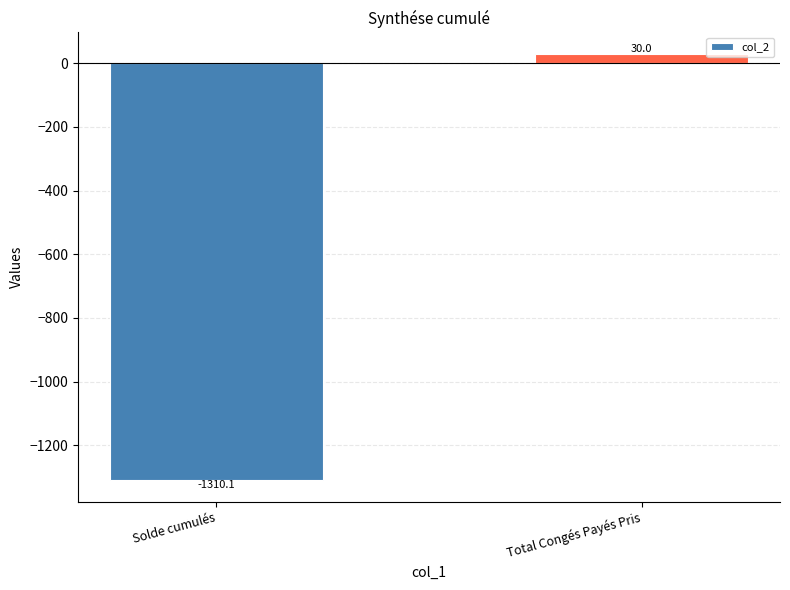

Rank the categories by value from highest to lowest.

Total Congés Payés Pris, Solde cumulés